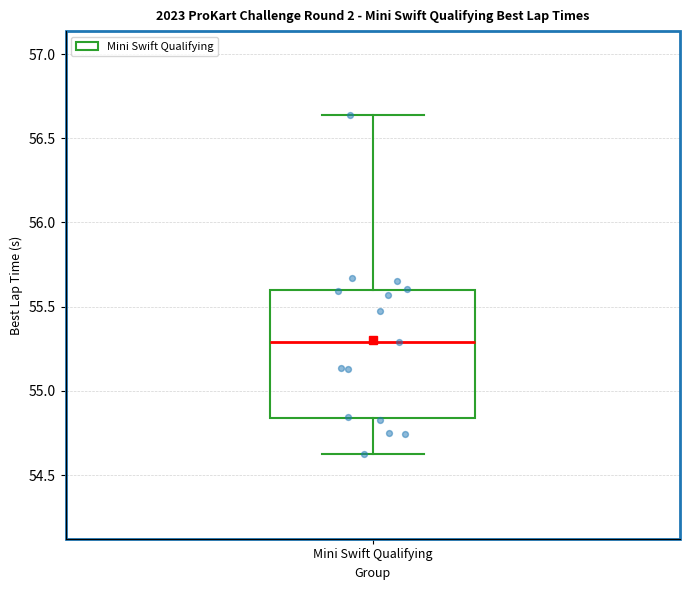

Read this box plot against the y-axis: the position of the median line, the range covered by the box, and the ends of both whiskers. The values are not printed on the chart, so give them approximately, as read against the axis.

median 55.30, box 54.85 to 55.60, whiskers 54.60 to 56.65